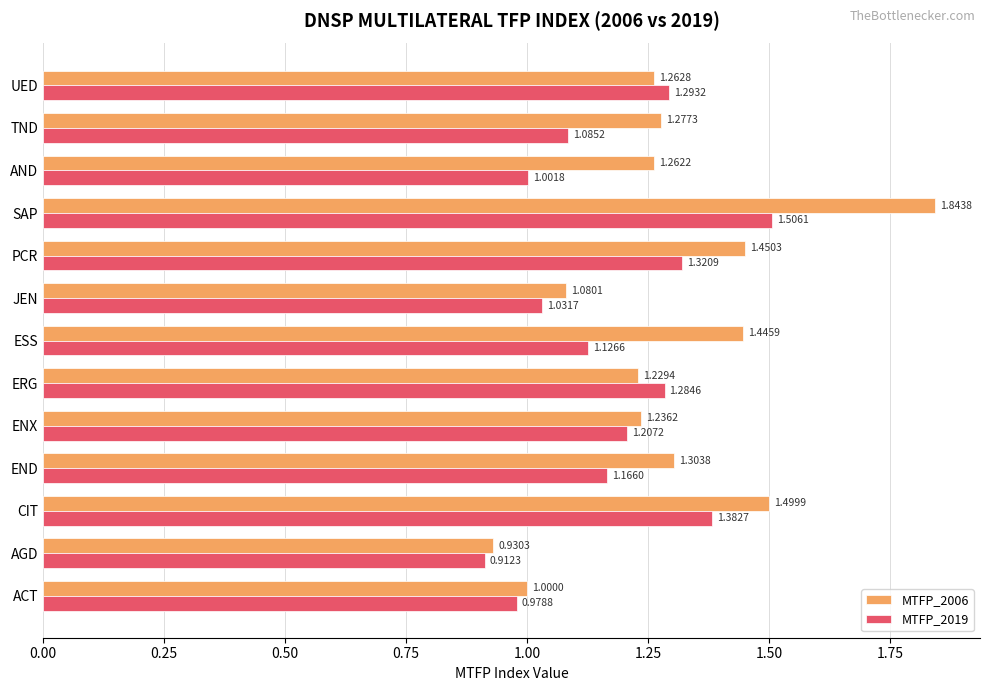

Which series has the largest total across all categories?

MTFP_2006